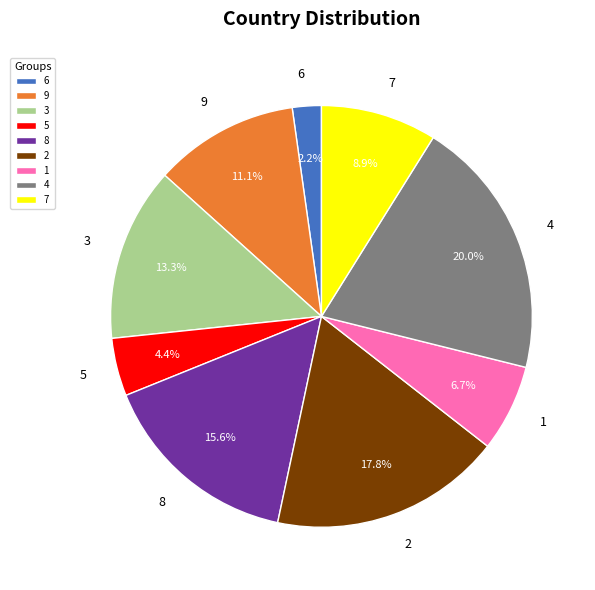

How many slices are in this pie chart?

9